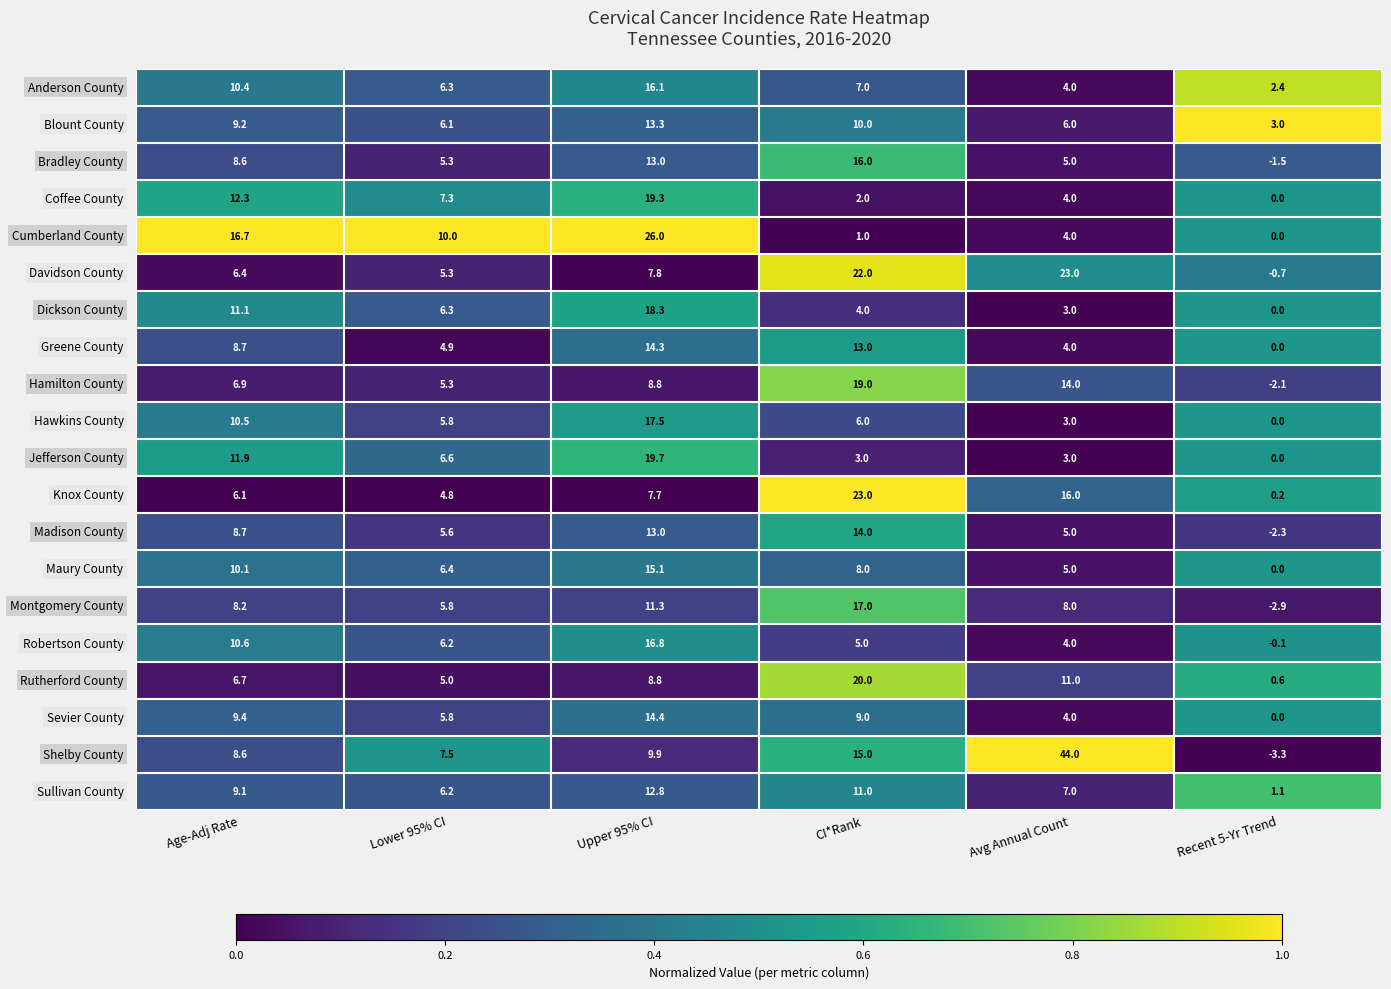

Which label corresponds to the largest value in the chart?

Avg Annual Count